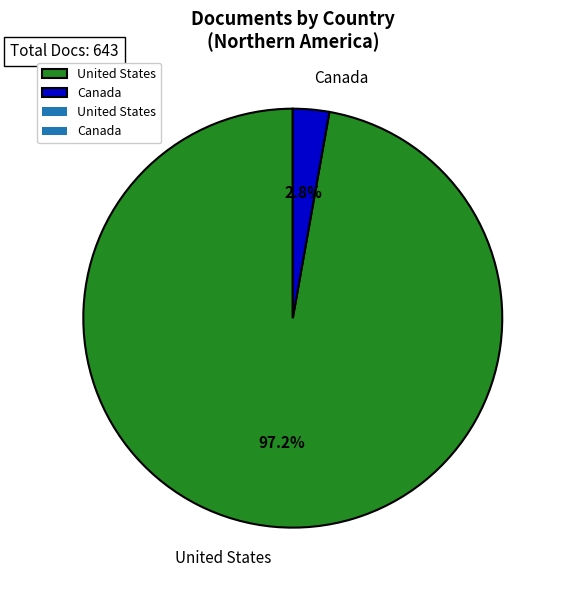

Does any single category account for the majority?

Yes